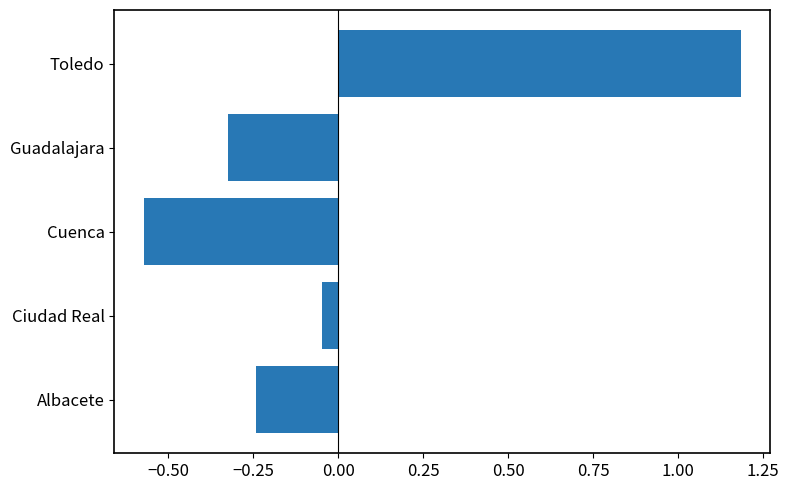

How many values are above zero?

1